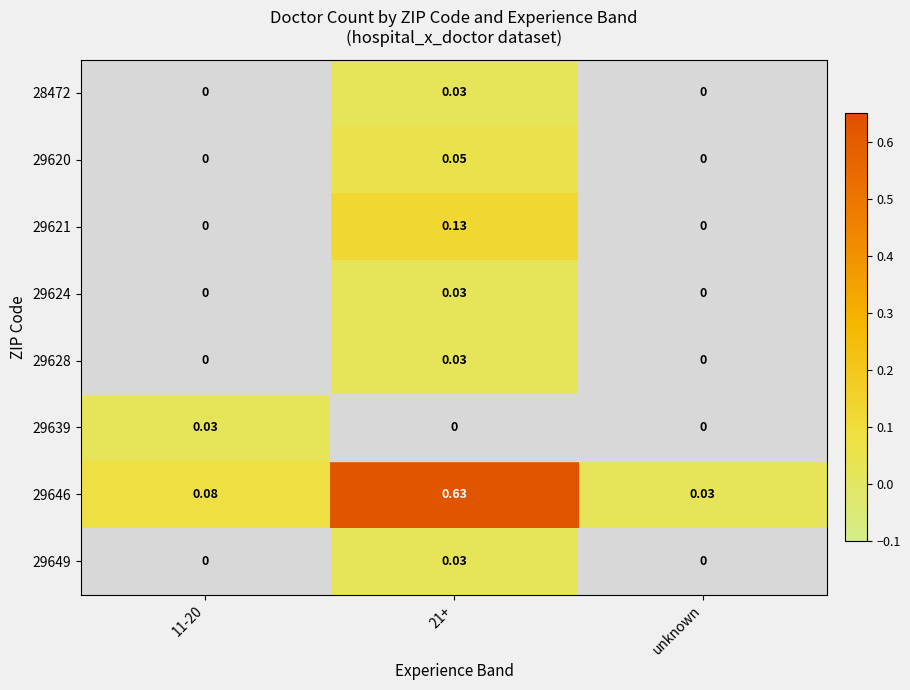

Is the value of 29649 at 11-20 greater than the value of 29646 at 11-20?

No